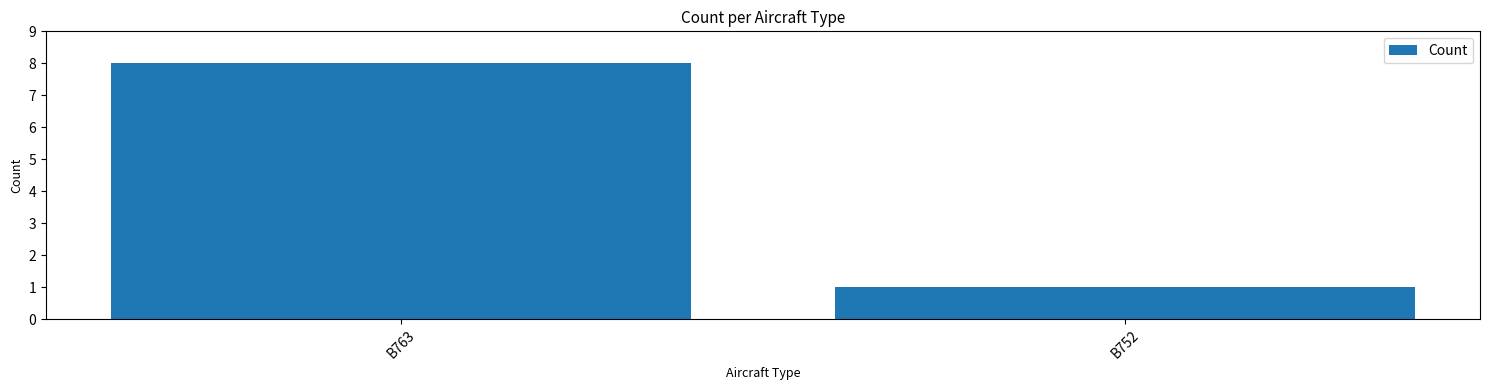

Reading right to left, transcribe all the data shown in this chart.

1	8